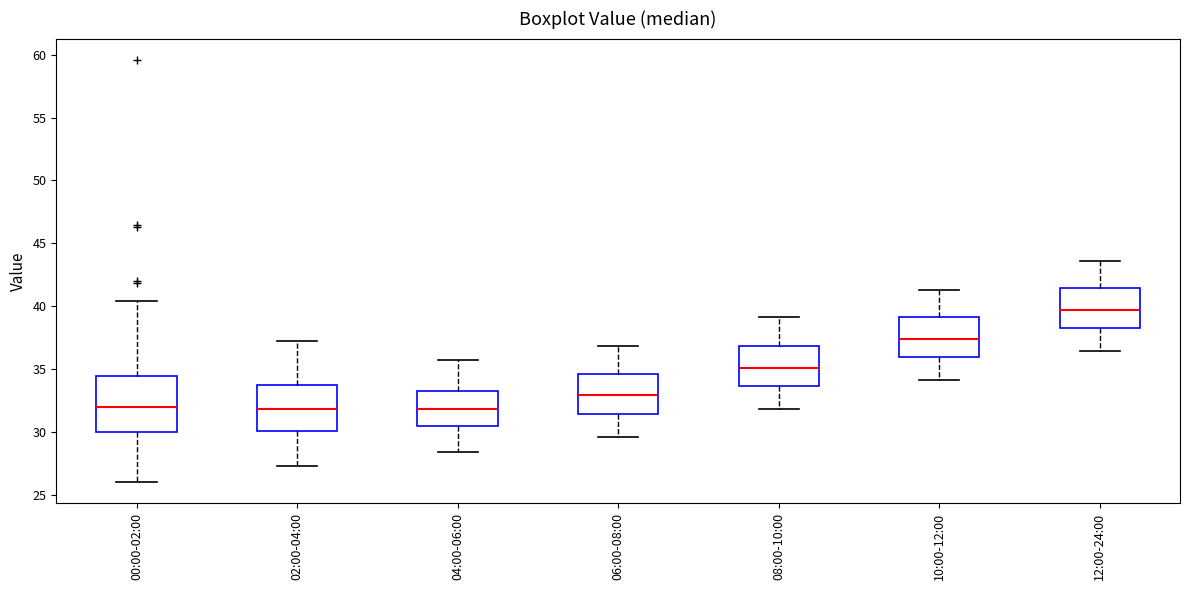

Which box's median line is the highest?

12:00-24:00